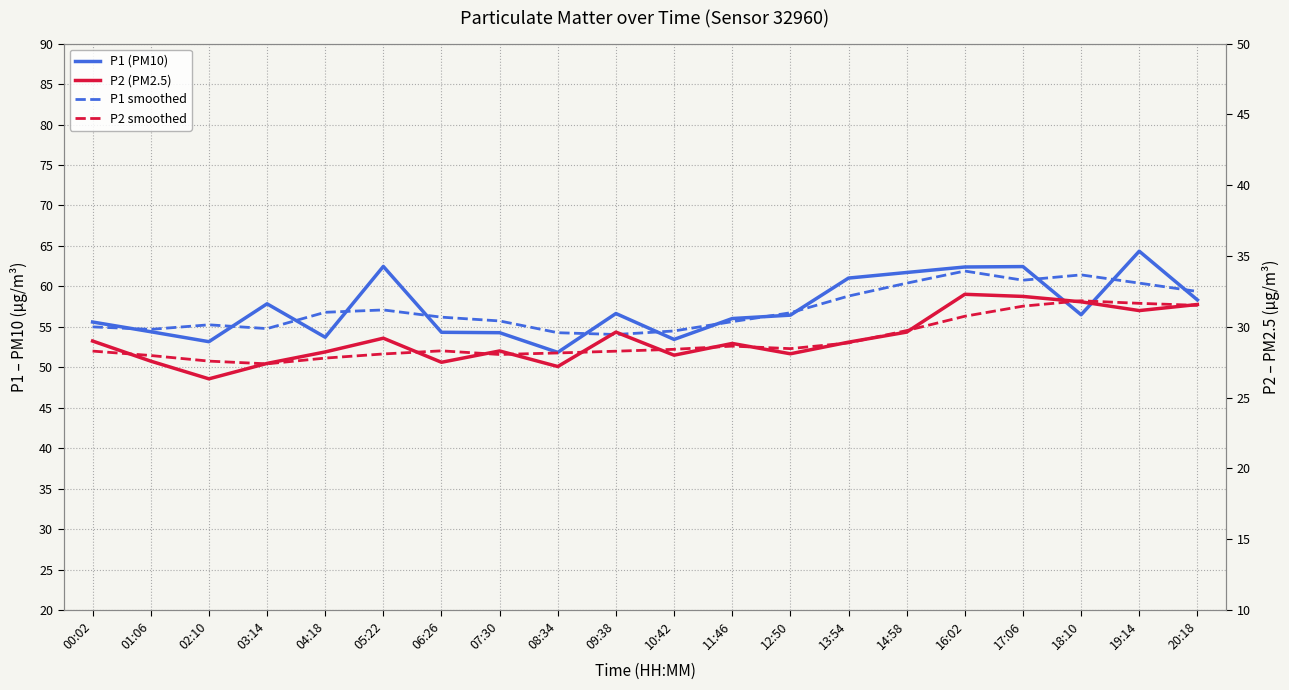

Which label corresponds to the smallest value in the chart?

02:10